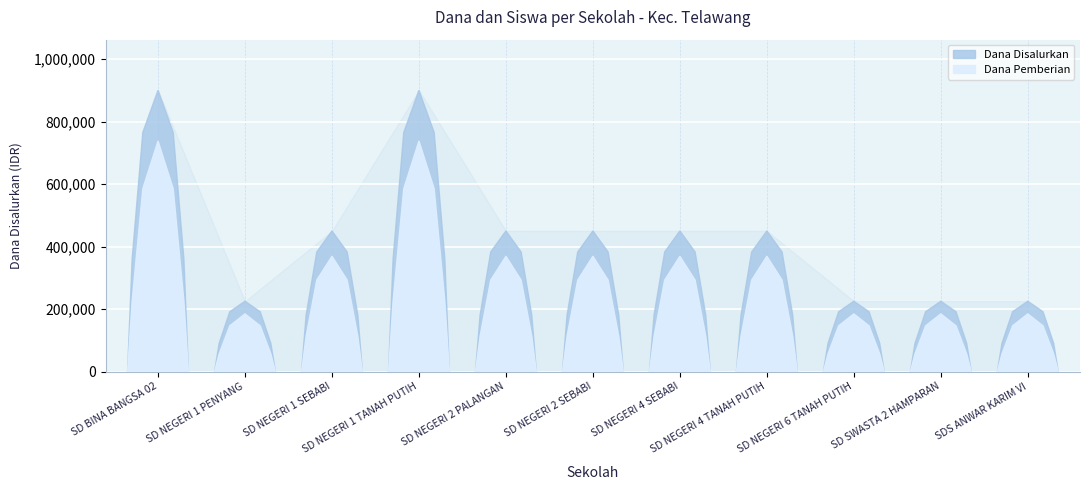

What is the smallest value displayed?

225000